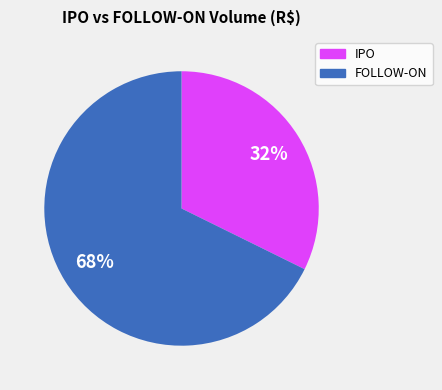

The IPO slice represents 32% of the pie. True or false?

True